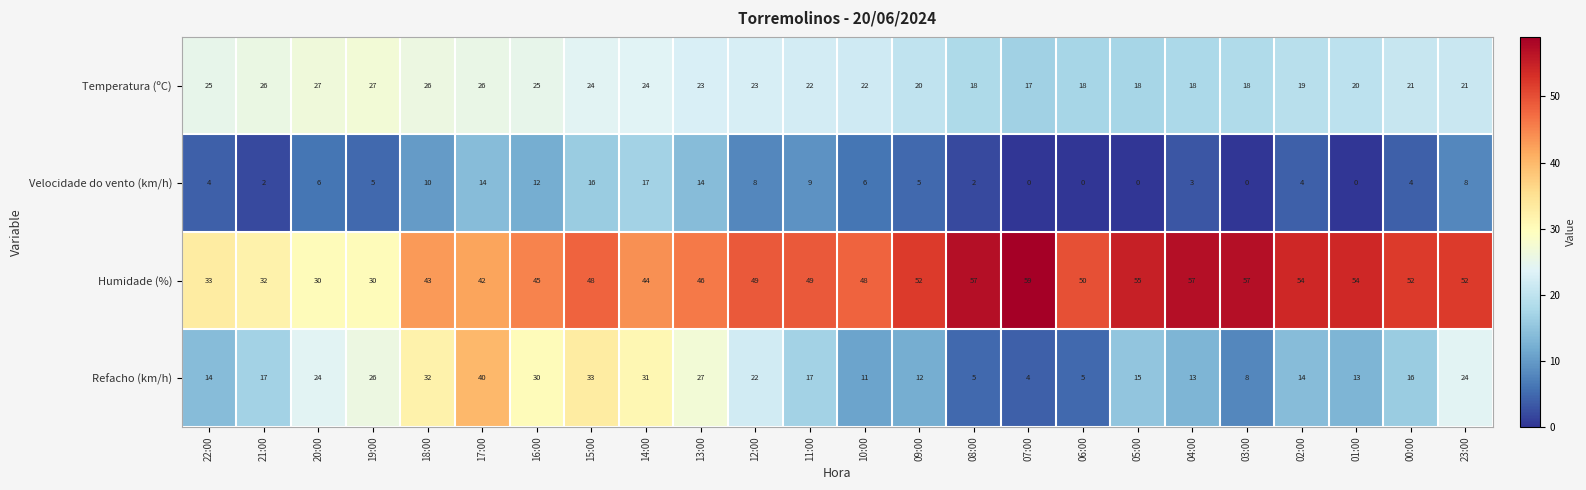

What is the maximum value shown in the chart?

59